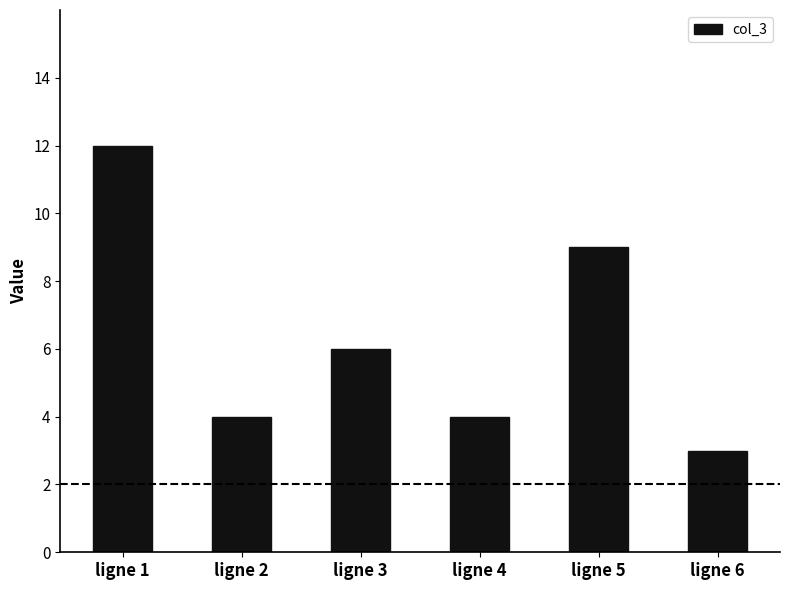

Reading left to right, what are all the values shown in this chart?

12	4	6	4	9	3